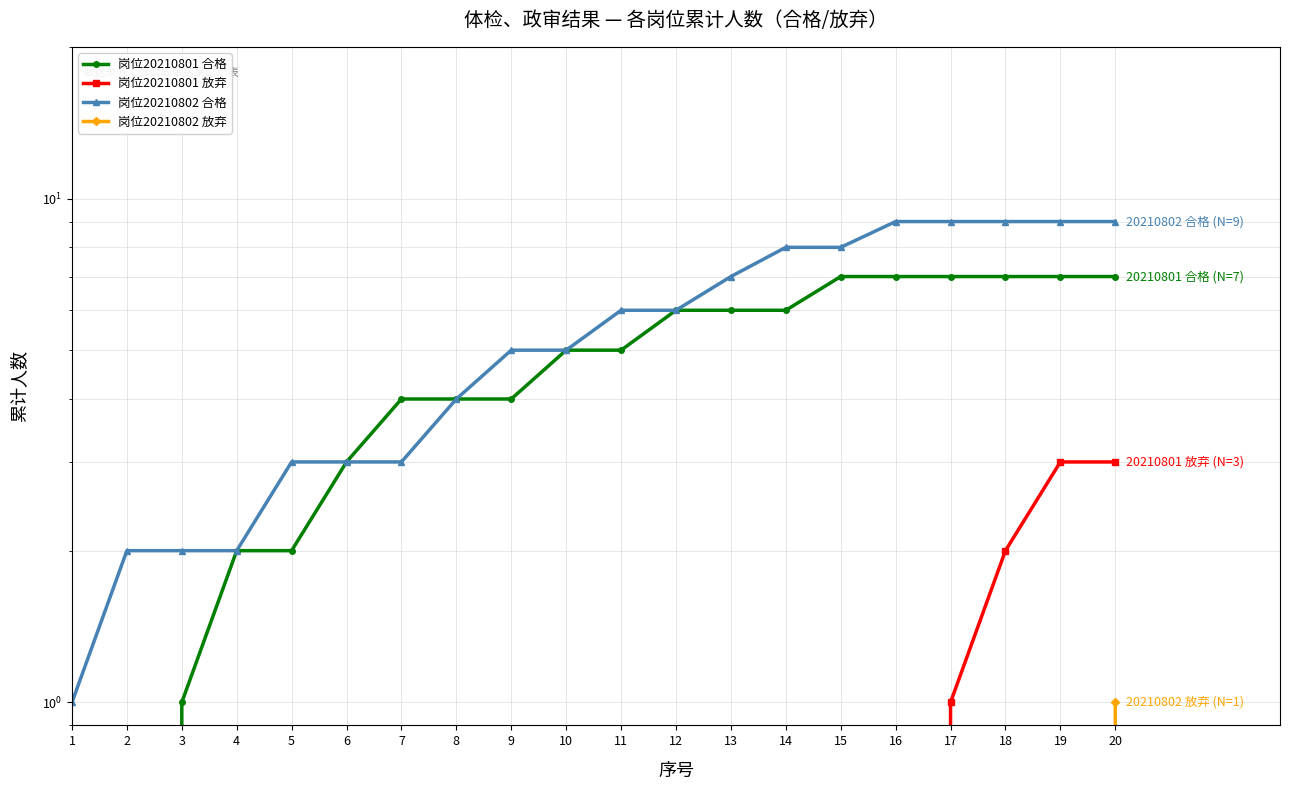

Which has a higher value, 17 or 19?

17